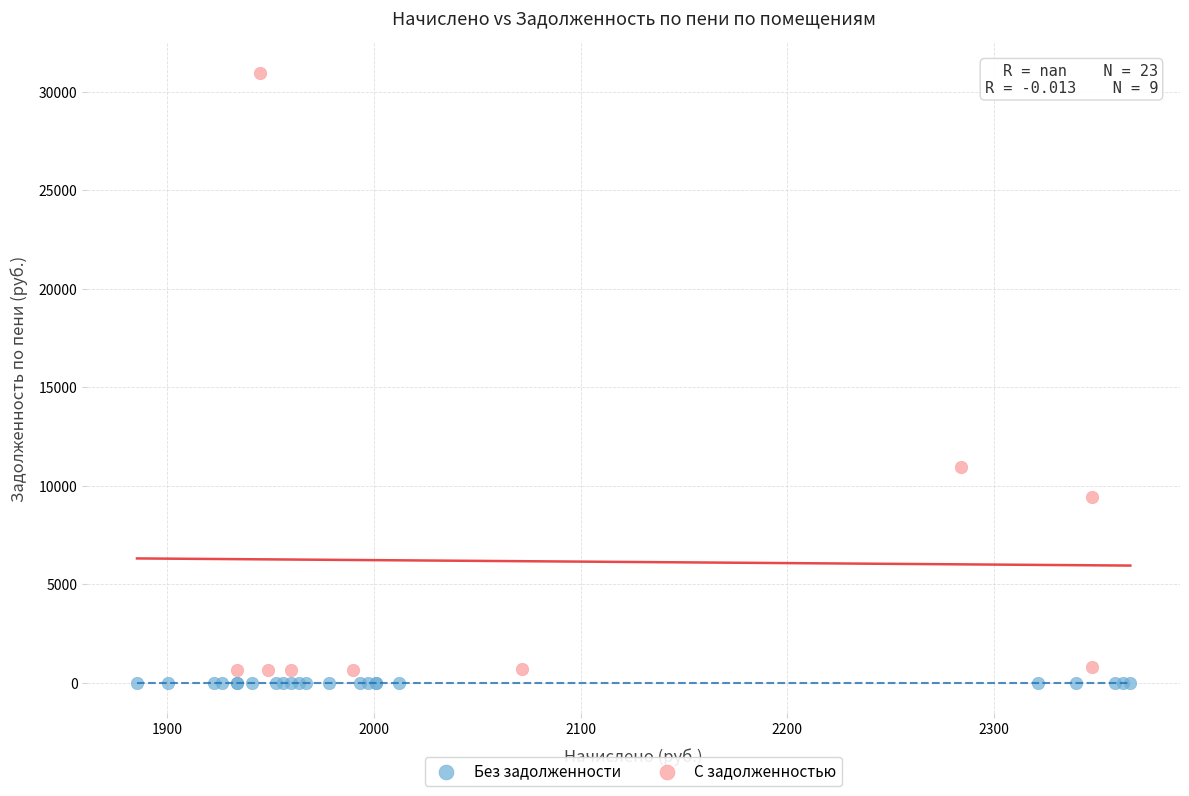

Which series contains the highest Y value?

С задолженностью